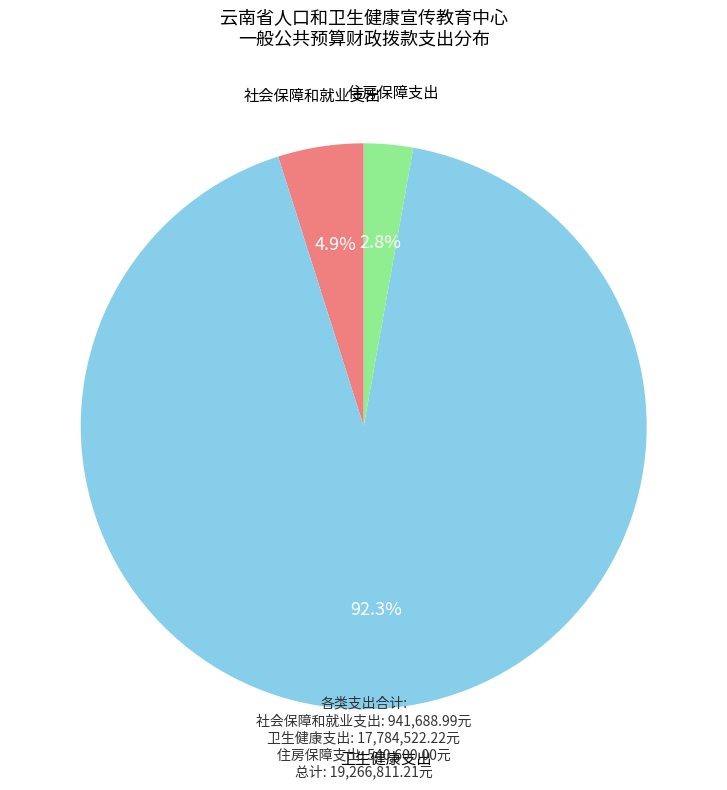

Does any single category account for the majority?

Yes